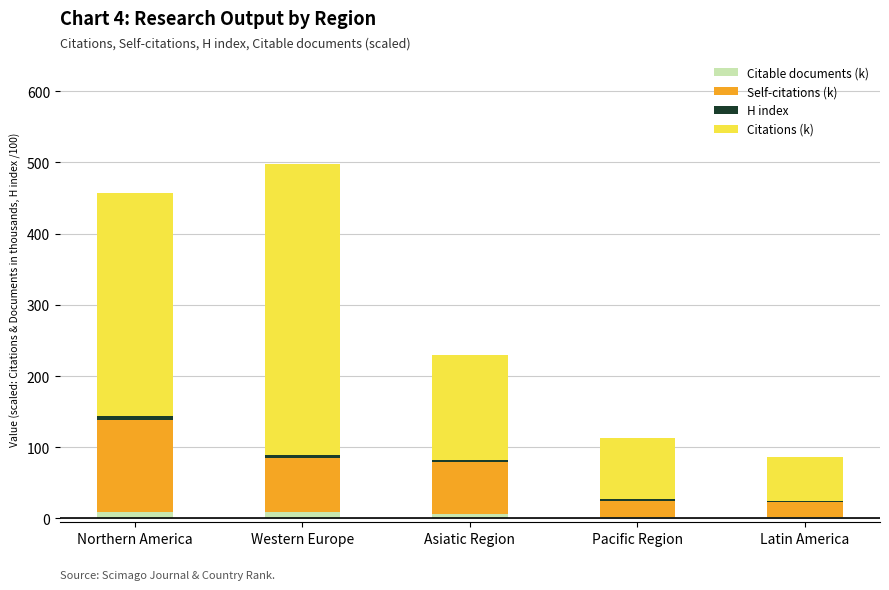

At which label is Citations (k) closest to 235?

Northern America